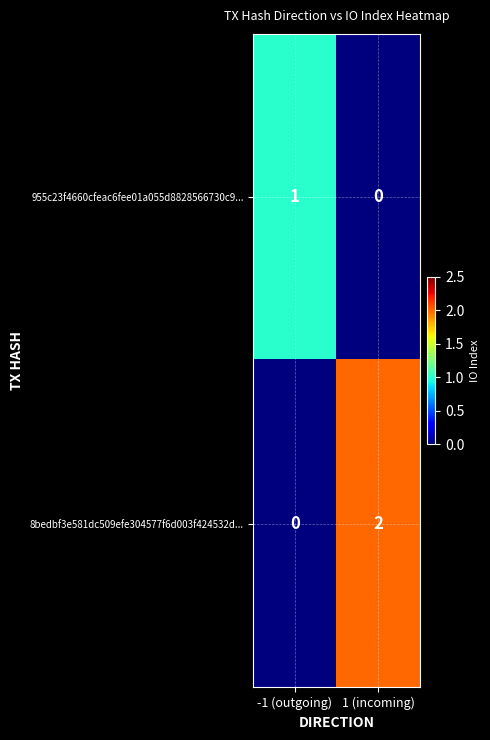

True or false: 8bedbf3e581dc509efe304577f6d003f424532d... has a value of 2 at 1 (incoming).

True